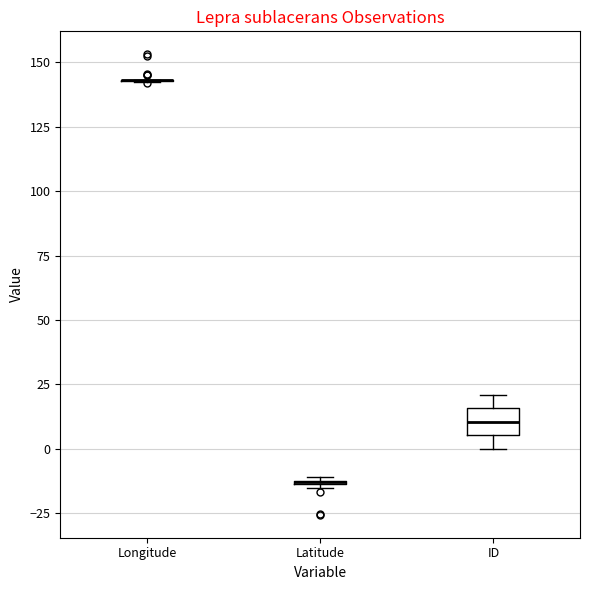

Where is the lower edge of the box for Latitude on the y-axis? The values are not printed on the chart, so give them approximately, as read against the axis.

-15